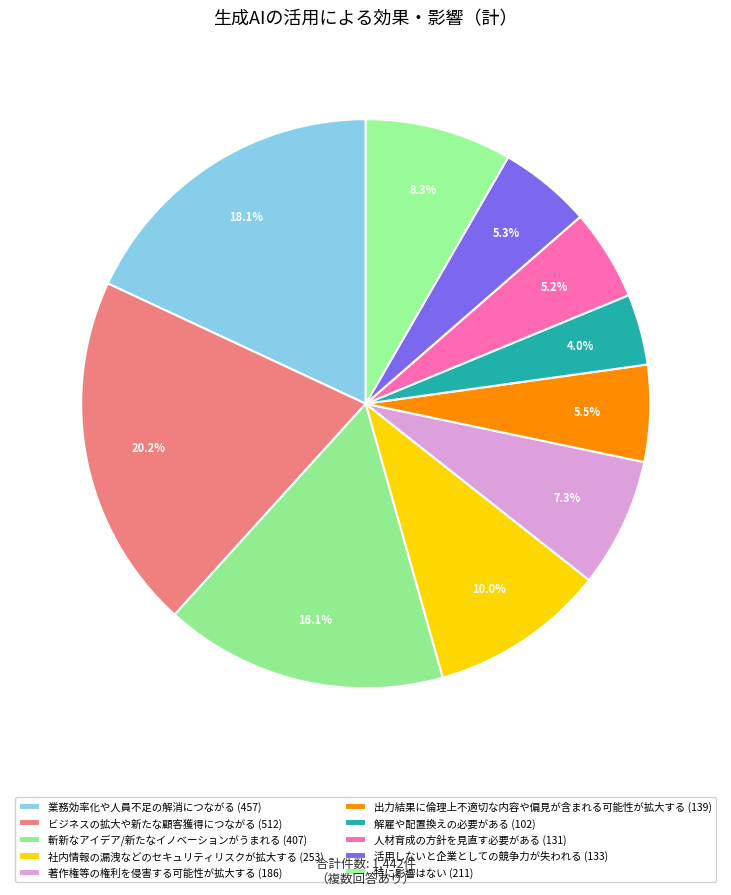

How many segments does this pie chart have?

10